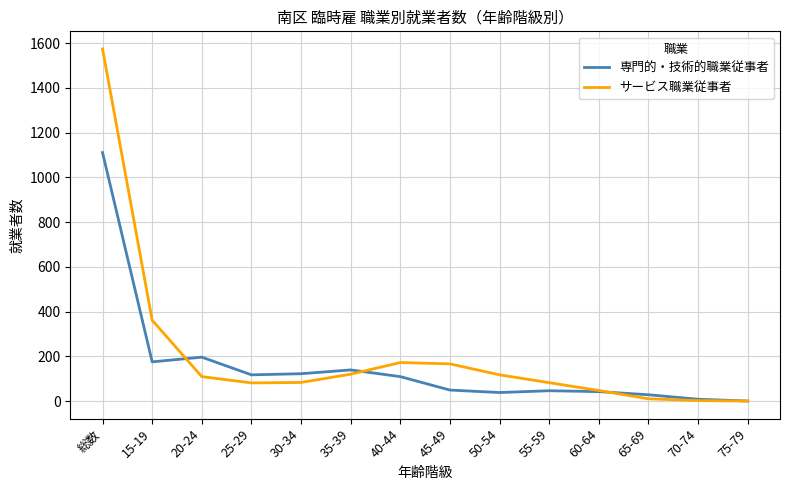

True or false: サービス職業従事者 and 専門的・技術的職業従事者 intersect in this chart.

True